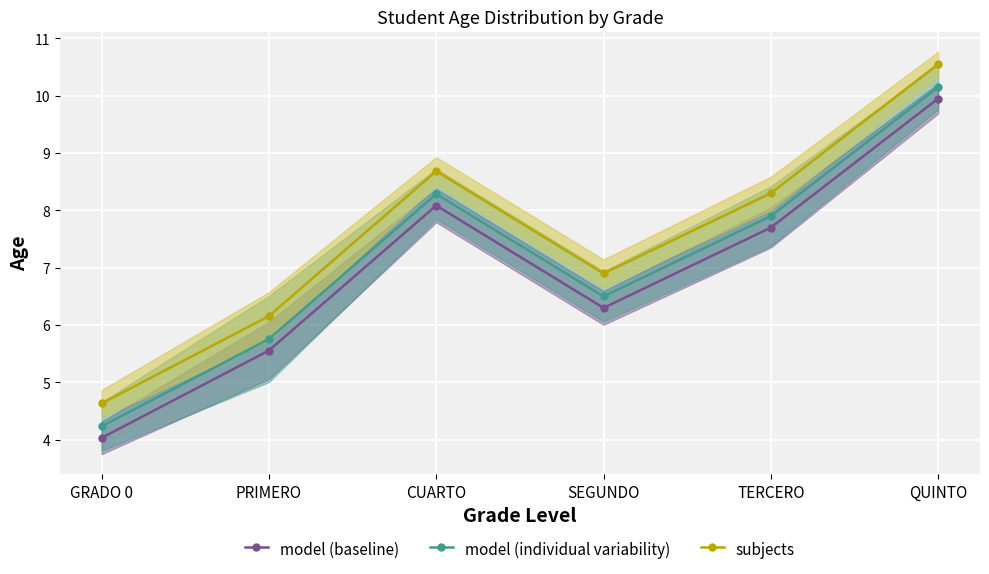

What is the label of the 4th point from the left?

SEGUNDO